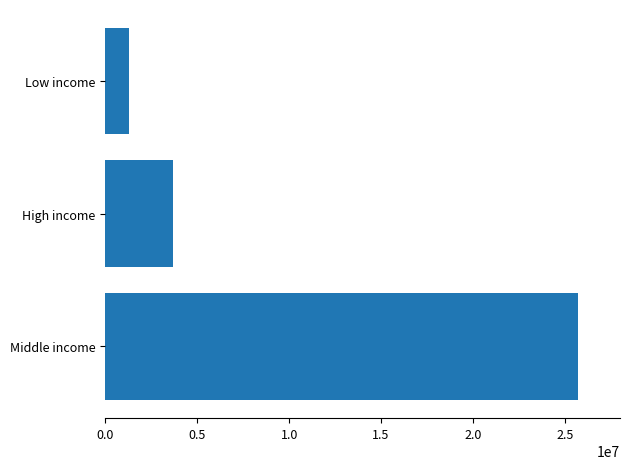

How many values are below 3703000?

1